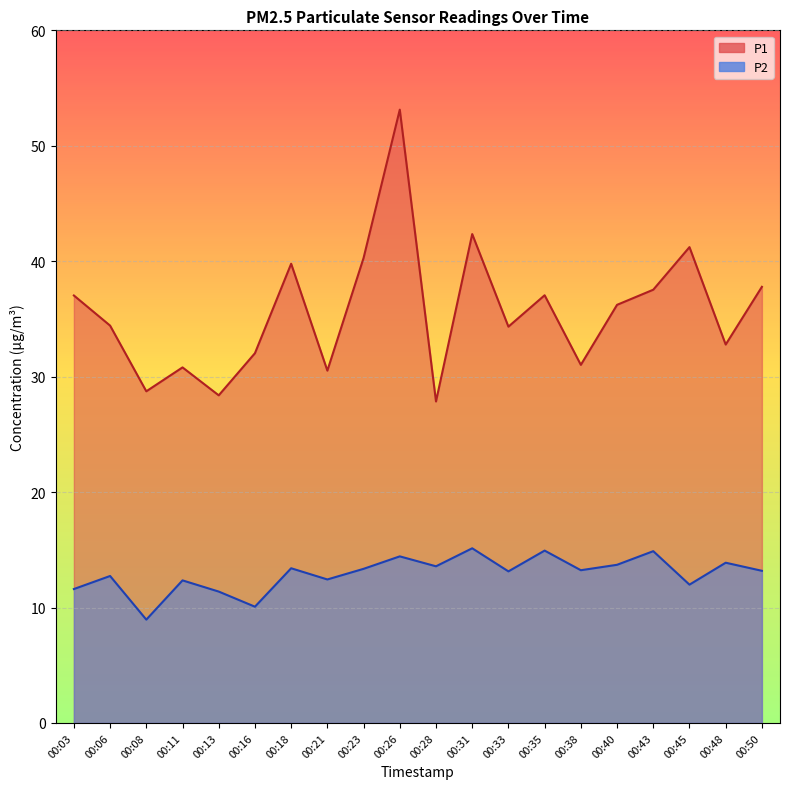

What is the minimum value for P1?

27.9